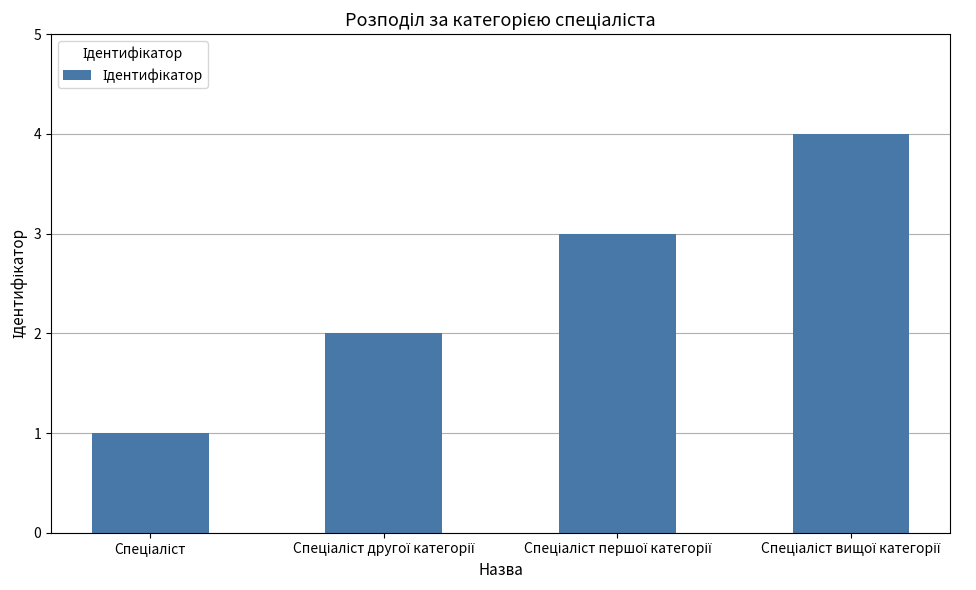

What is the sum of all values?

10